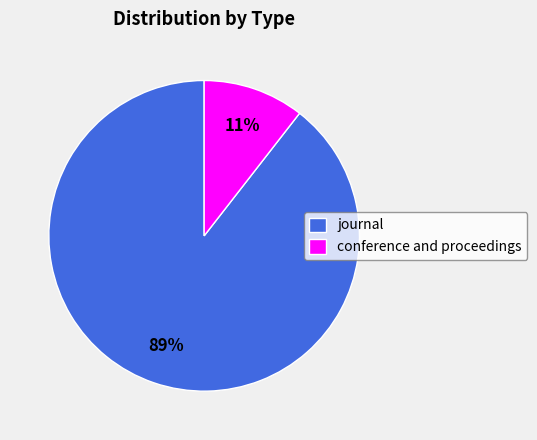

To the nearest percent, what is the combined percentage of conference and proceedings and journal?

100%